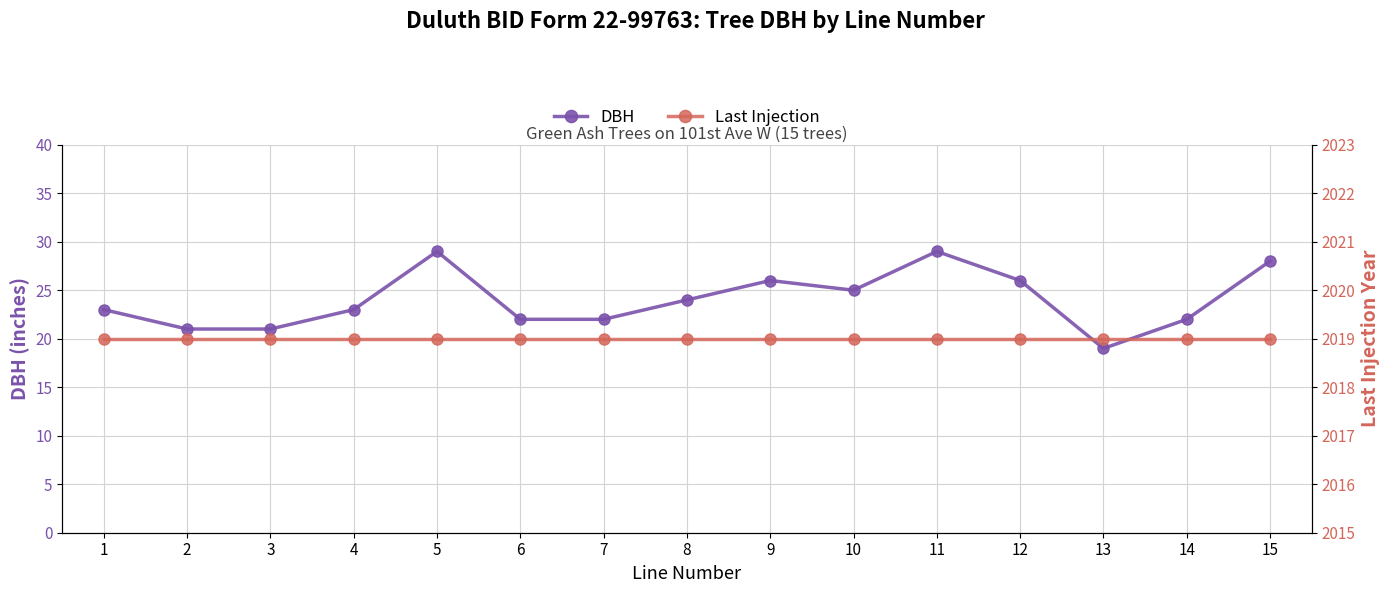

Does the chart display data point markers on the line(s)?

Yes